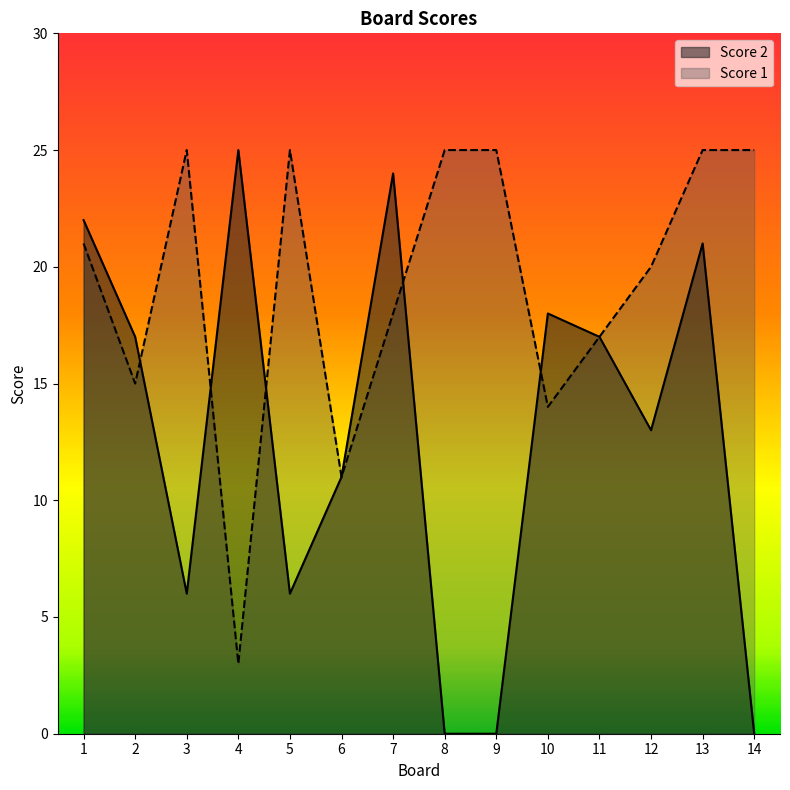

Read the Score 1 value at 13, to the nearest 5.

25